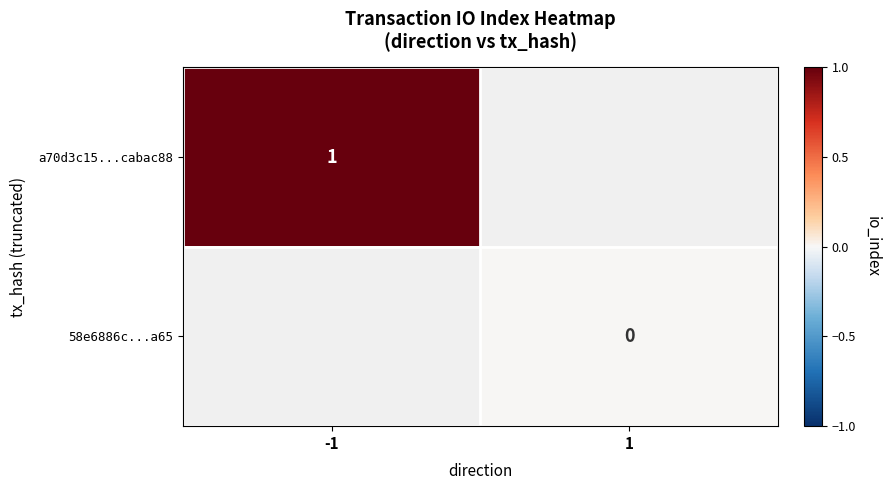

The value of a70d3c15...cabac88 at -1 is 1. True or false?

True